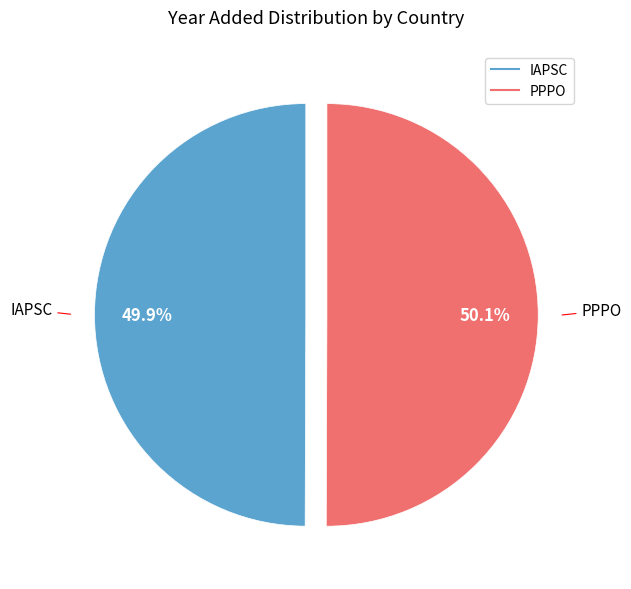

Do IAPSC and PPPO together represent more than half of the pie?

Yes